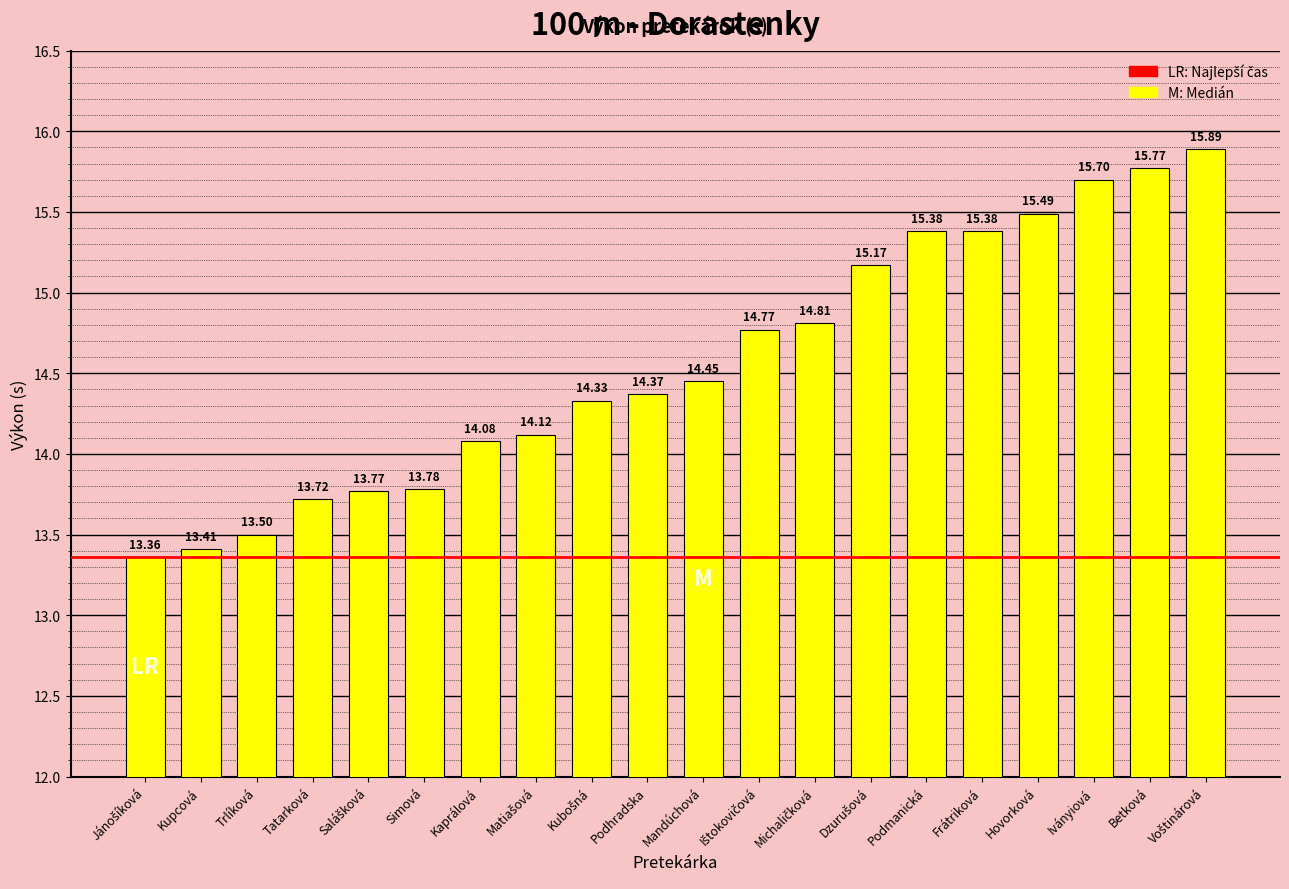

What is the difference between the maximum and minimum values?

2.5